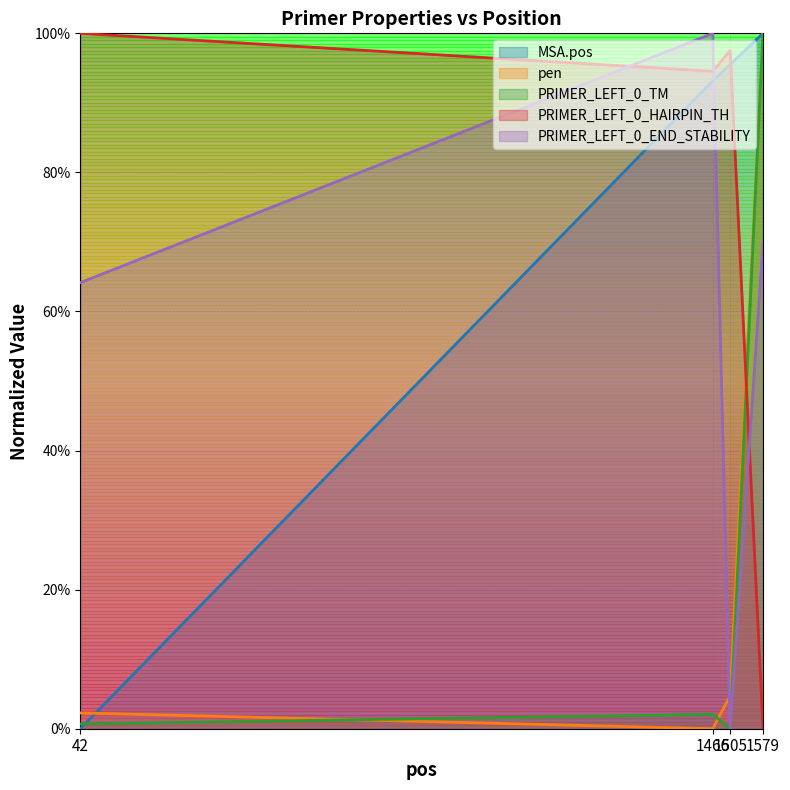

In PRIMER_LEFT_0_END_STABILITY, how many points are higher than both neighbors (excluding endpoints)?

1